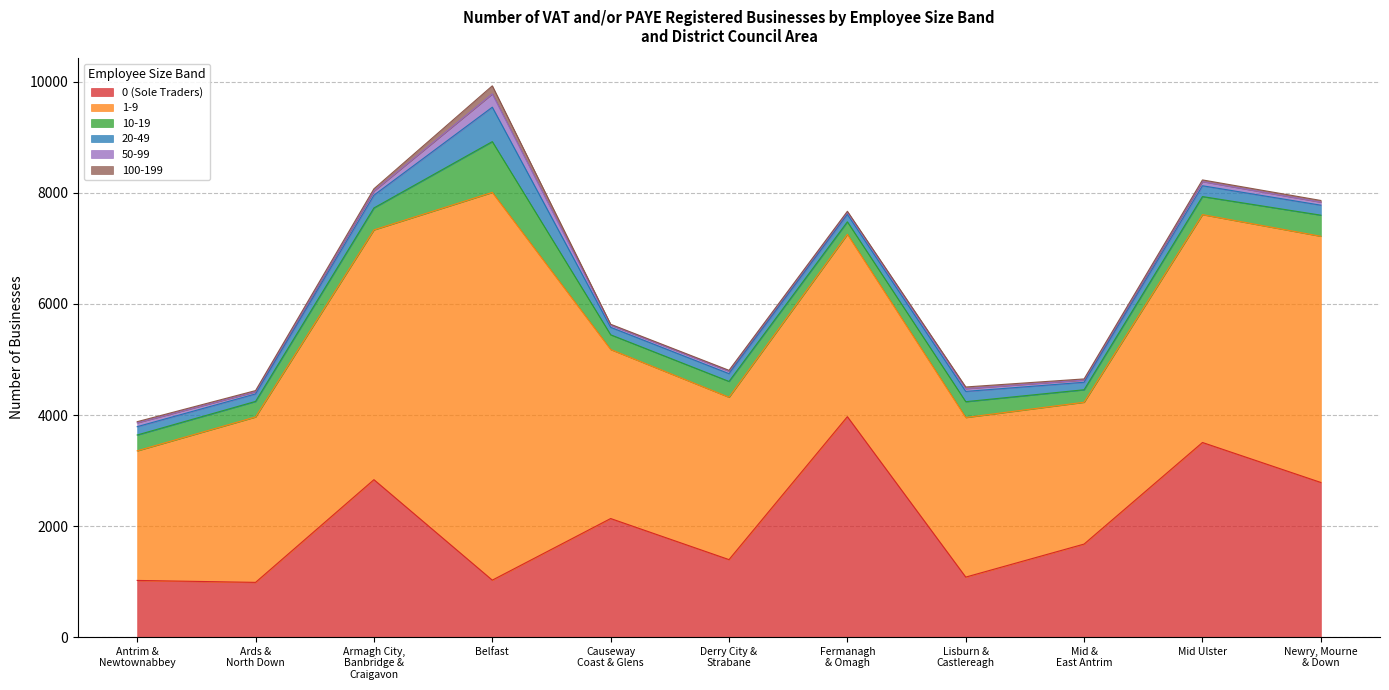

True or false: 1-9 and 100-199 cross at least once.

False